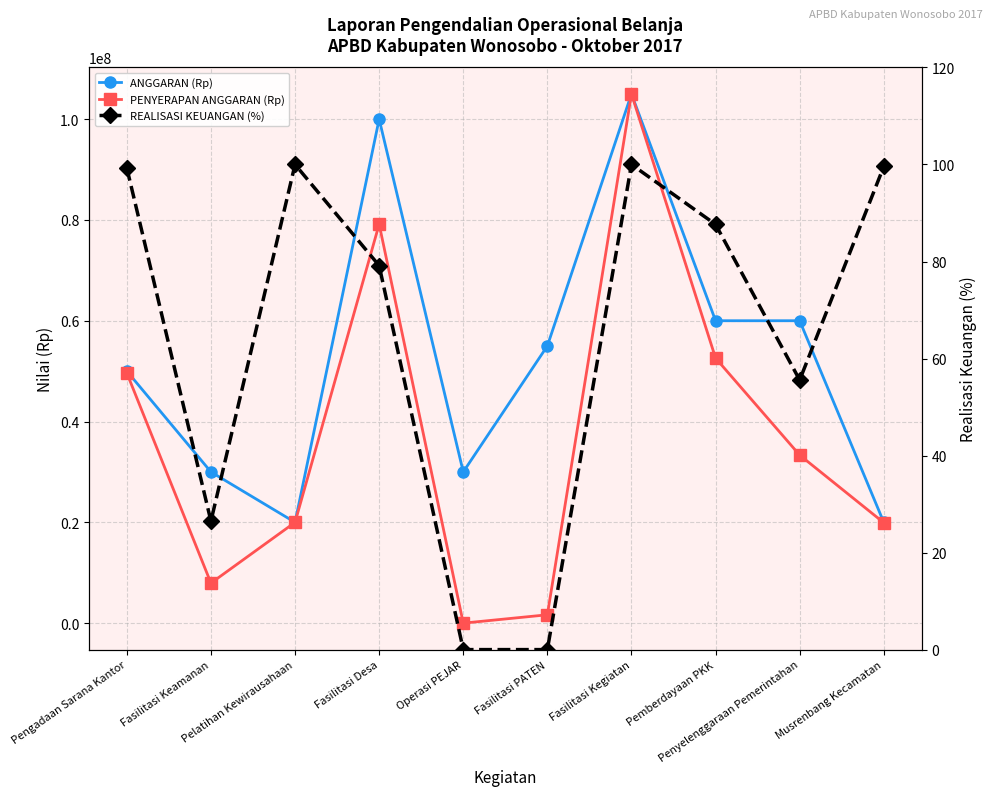

What is the sum of the ANGGARAN (Rp) values at Fasilitasi Desa and Penyelenggaraan Pemerintahan?

160000000.0